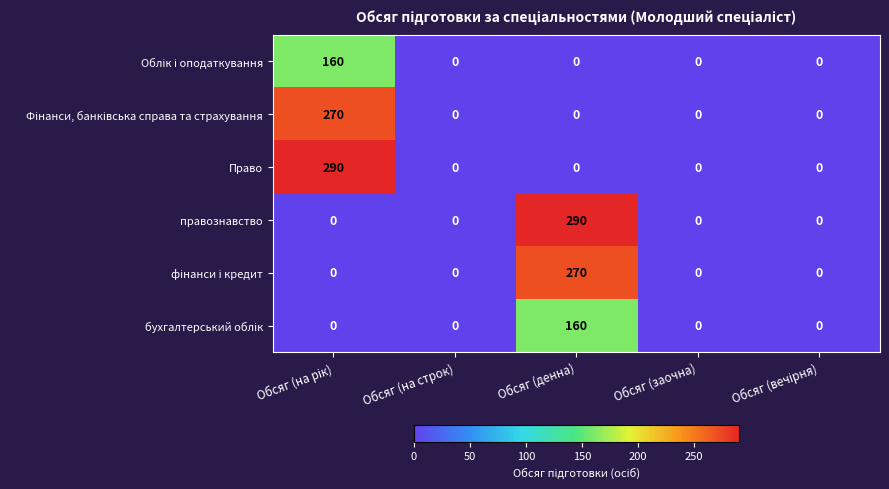

What is the difference between the maximum and minimum values in the Право series?

290